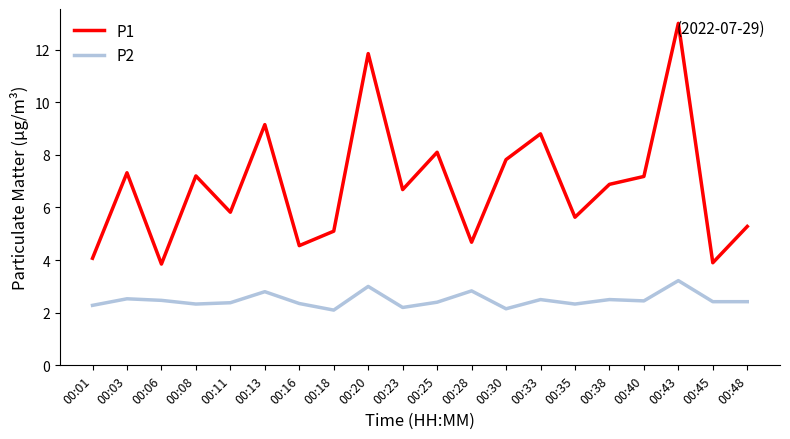

The P1 series shows 7.3 at 00:03. True or false?

True